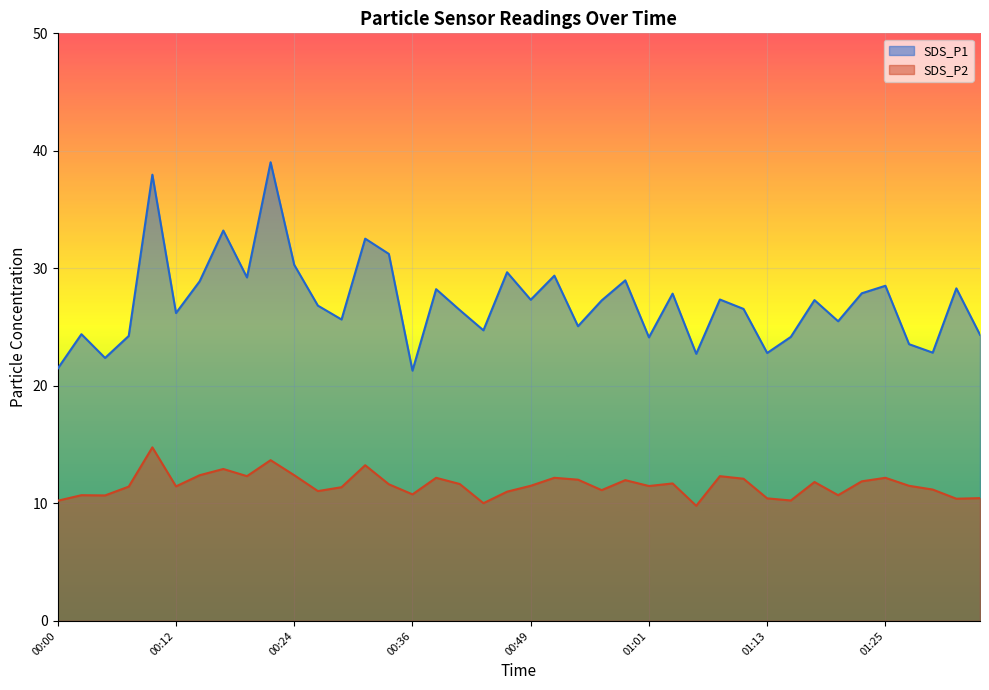

What is the label of the 19th point from the right?

00:51